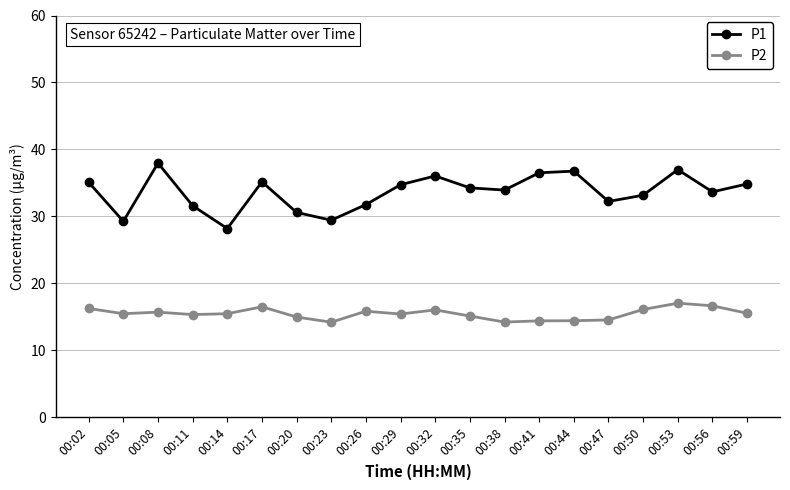

Is this an area chart (filled region under the line)?

No